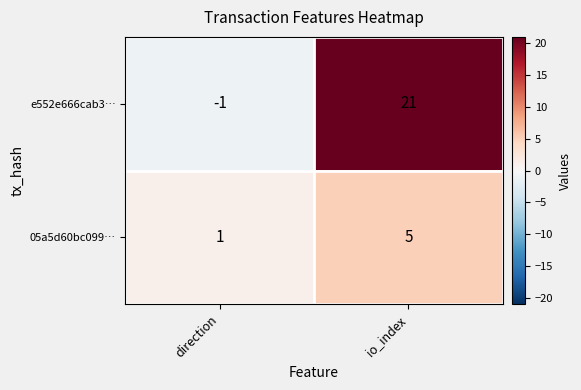

The 05a5d60bc099… series shows 1 at direction. True or false?

True